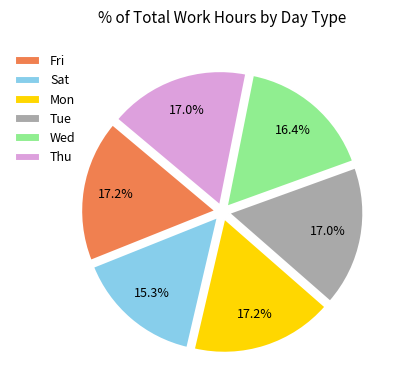

To the nearest percent, what portion does Sat represent?

15%